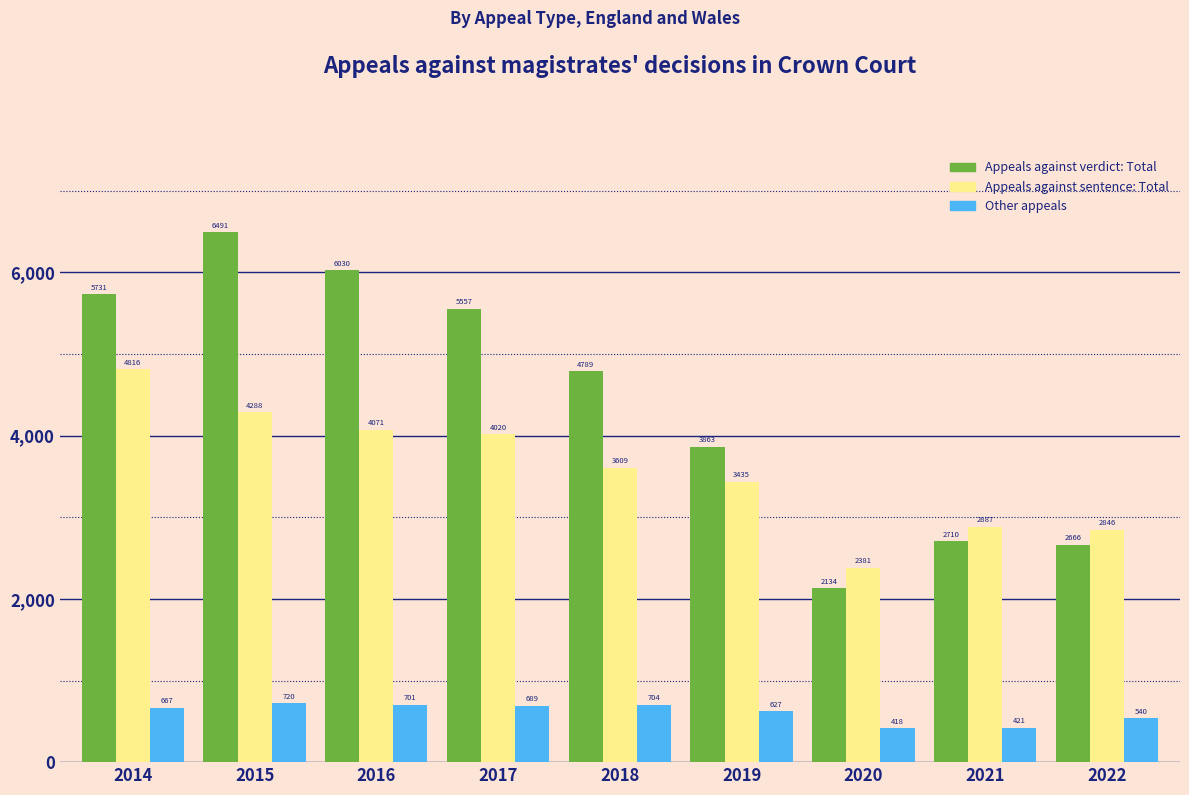

Reading right to left, what are all the values shown in this chart?

Appeals against verdict: Total: 2666	2710	2134	3863	4789	5557	6030	6491	5731
Appeals against sentence: Total: 2846	2887	2381	3435	3609	4020	4071	4288	4816
Other appeals: 540	421	418	627	704	689	701	720	667